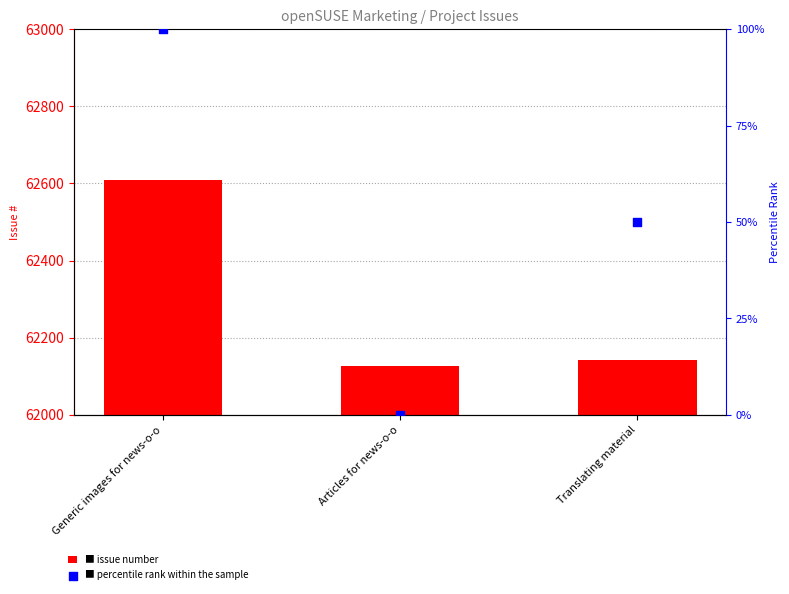

Is the value of # at Articles for news-o-o greater than the value of percentile rank within the sample at Translating material?

Yes